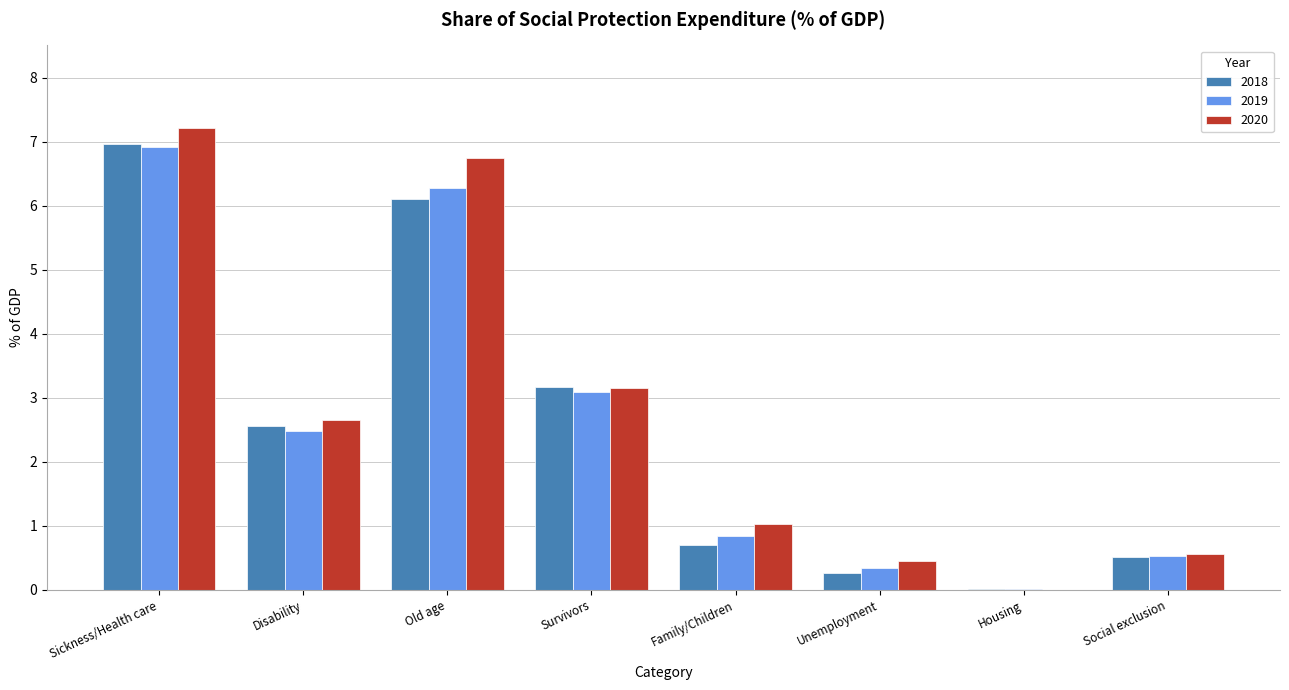

True or false: 2020 has a value of 1.8 at Old age.

False